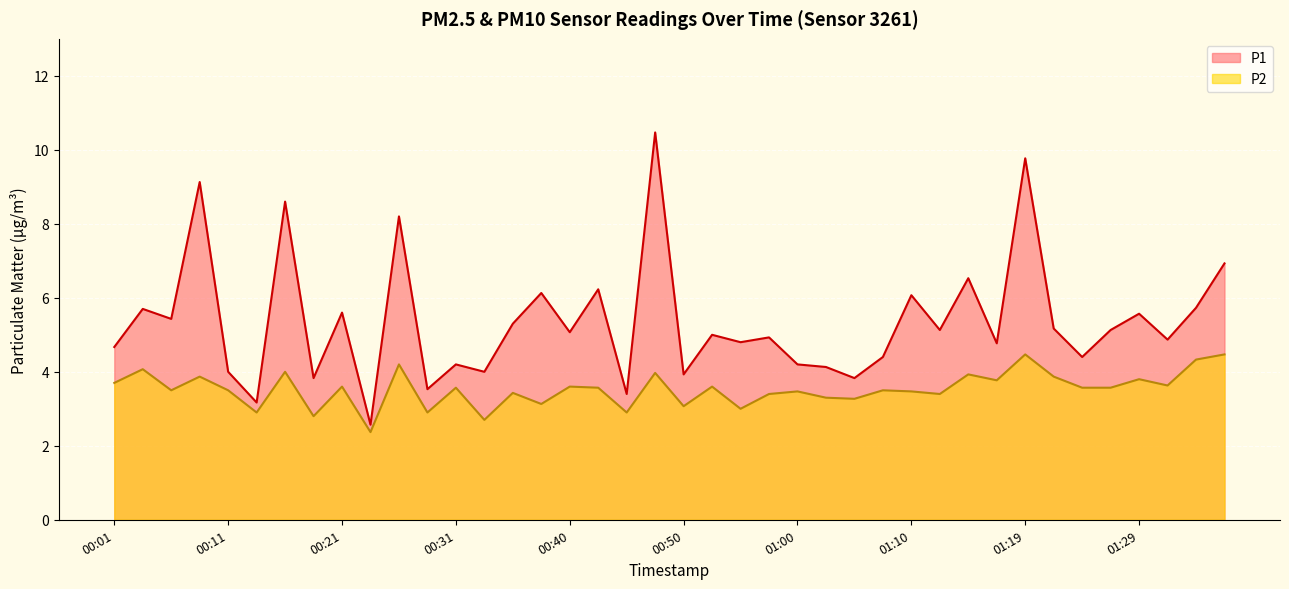

How many series are shown in this chart?

2